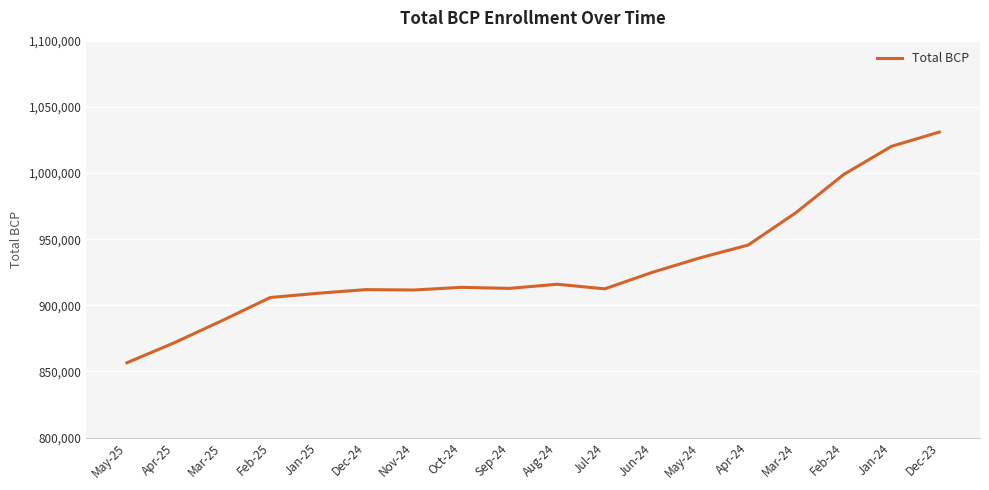

What is the difference between the values at Feb-25 and Jun-24?

19087